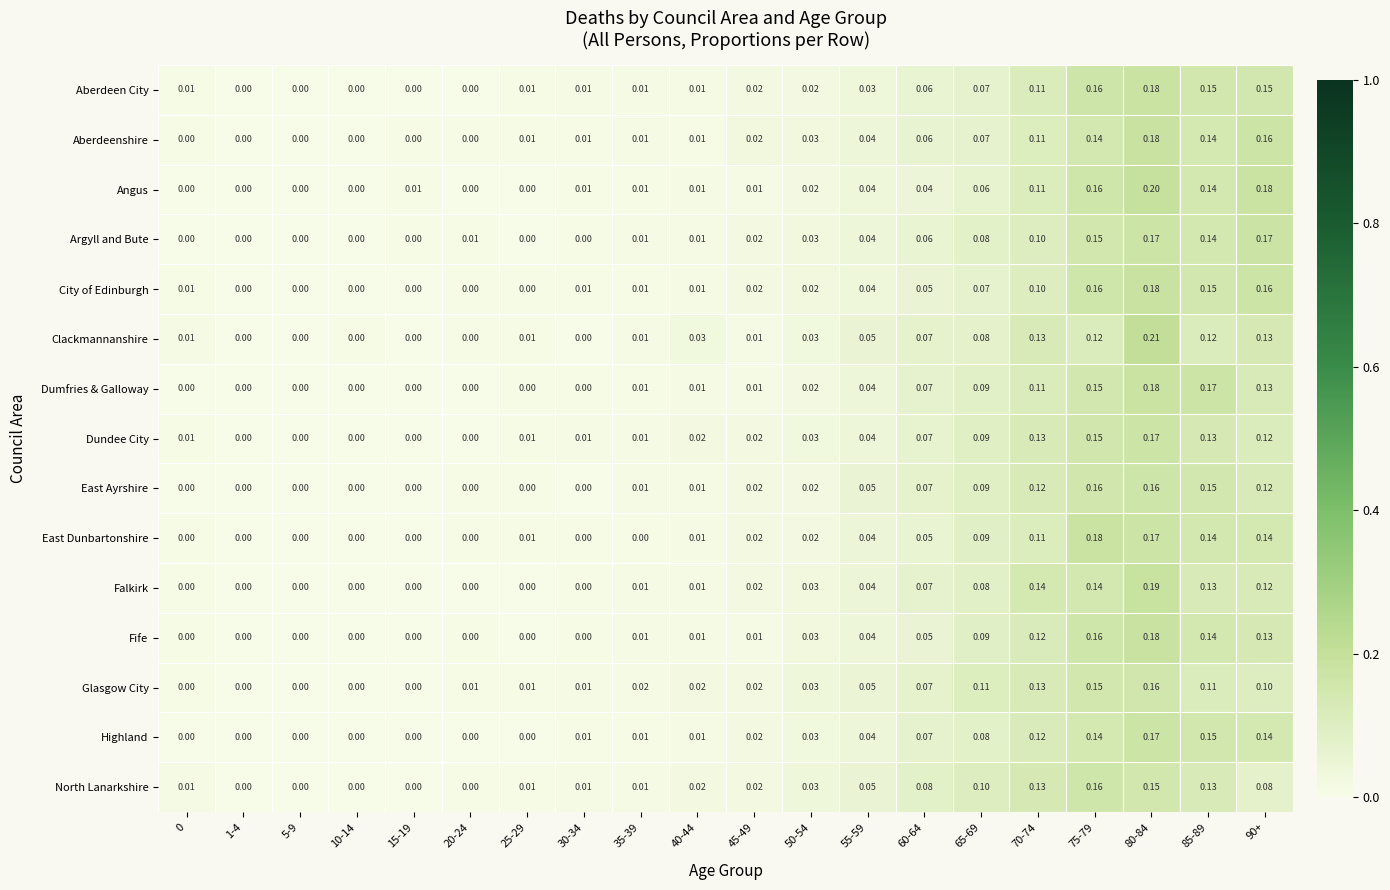

Which series has the widest spread of values?

Clackmannanshire